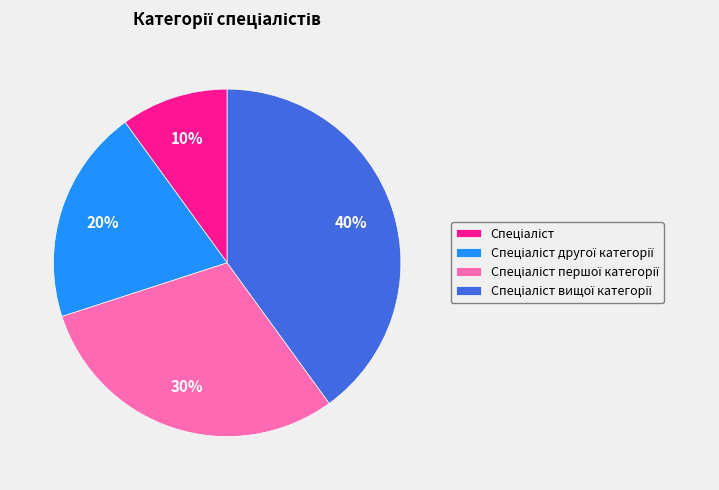

How many segments does this pie chart have?

4